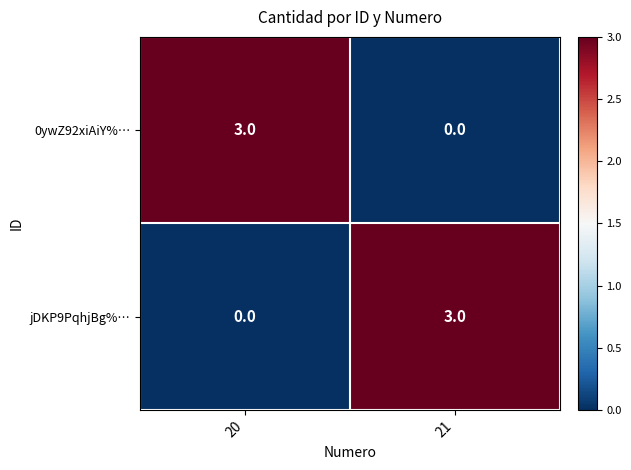

How many distinct data groups are displayed?

2